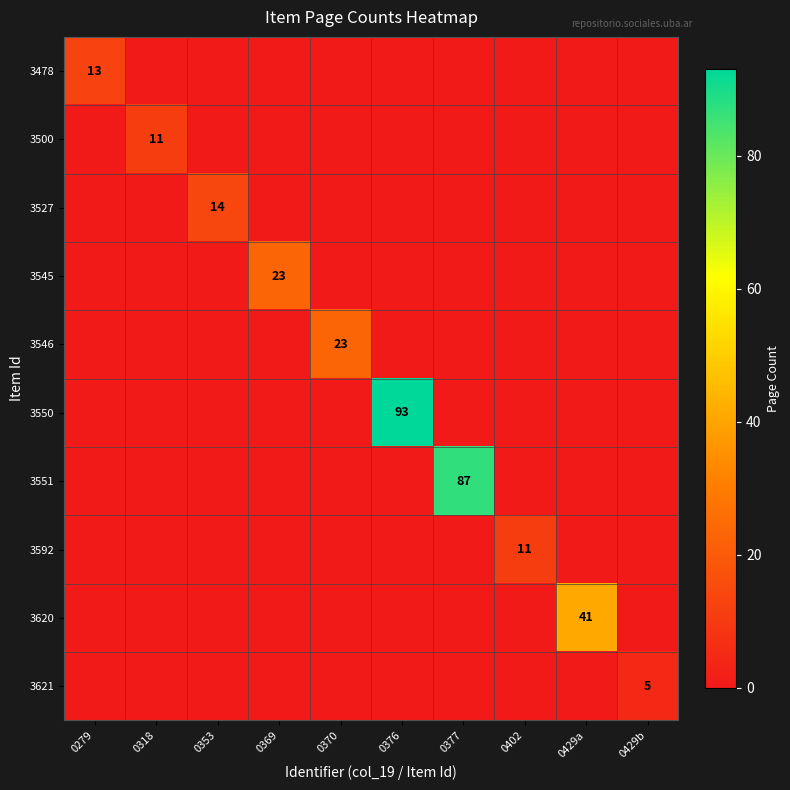

Rank the categories by 3478 value from highest to lowest.

0279, 0318, 0353, 0369, 0370, 0376, 0377, 0402, 0429a, 0429b